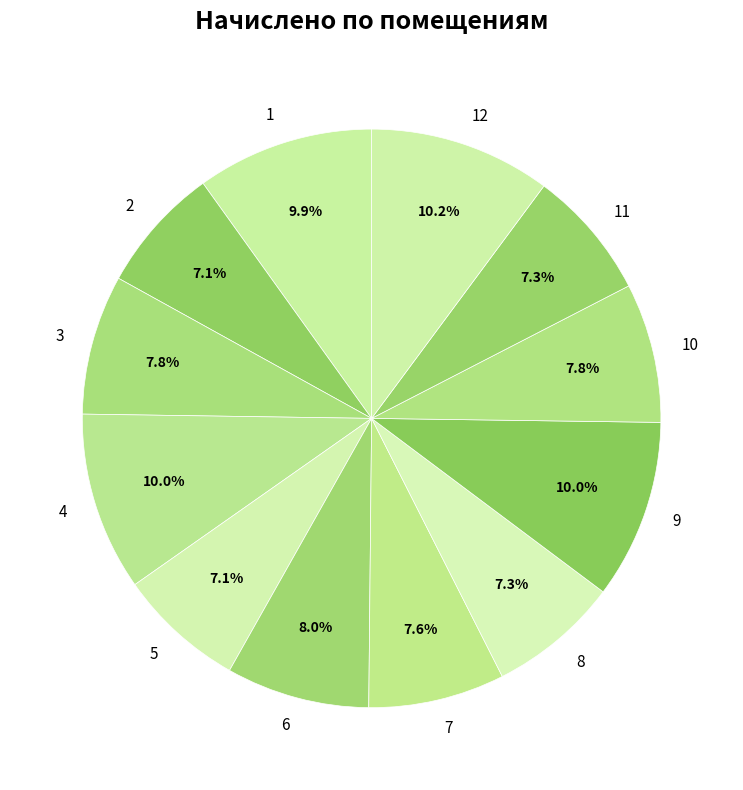

Between 4 and 2, which is larger?

4